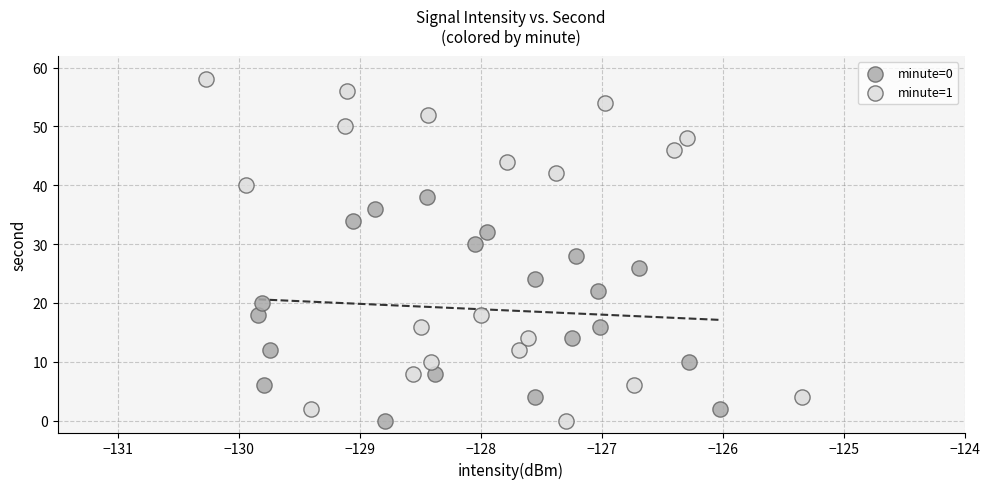

Which series has the largest Y range (max minus min)?

minute=1